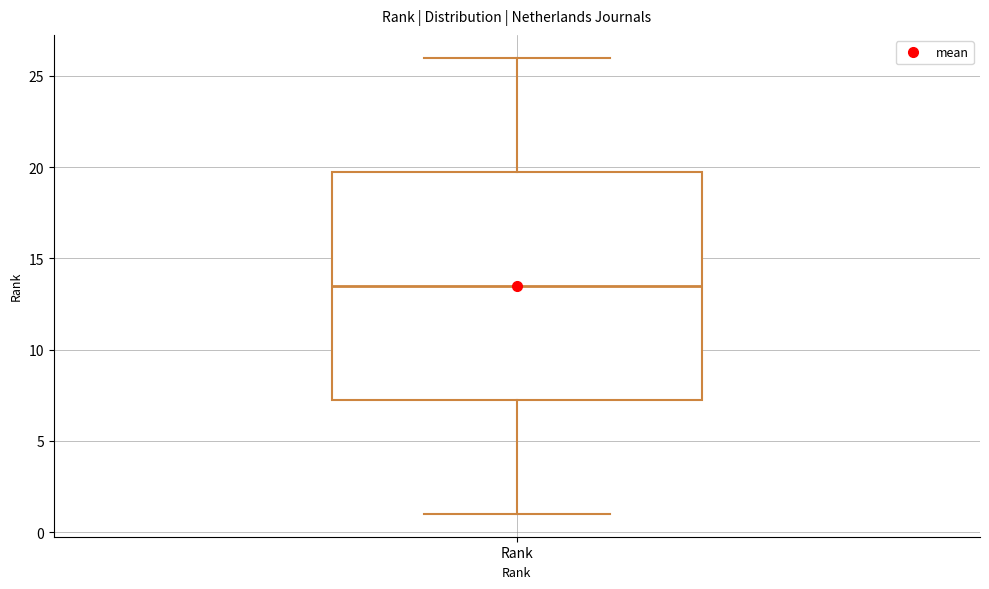

Transcribe this box plot: give where the median line is, the range the box spans, and where the two whiskers end, as read against the y-axis. The values are not printed on the chart, so give them approximately, as read against the axis.

median 13.5, box 7.5 to 20.0, whiskers 1.0 to 26.0